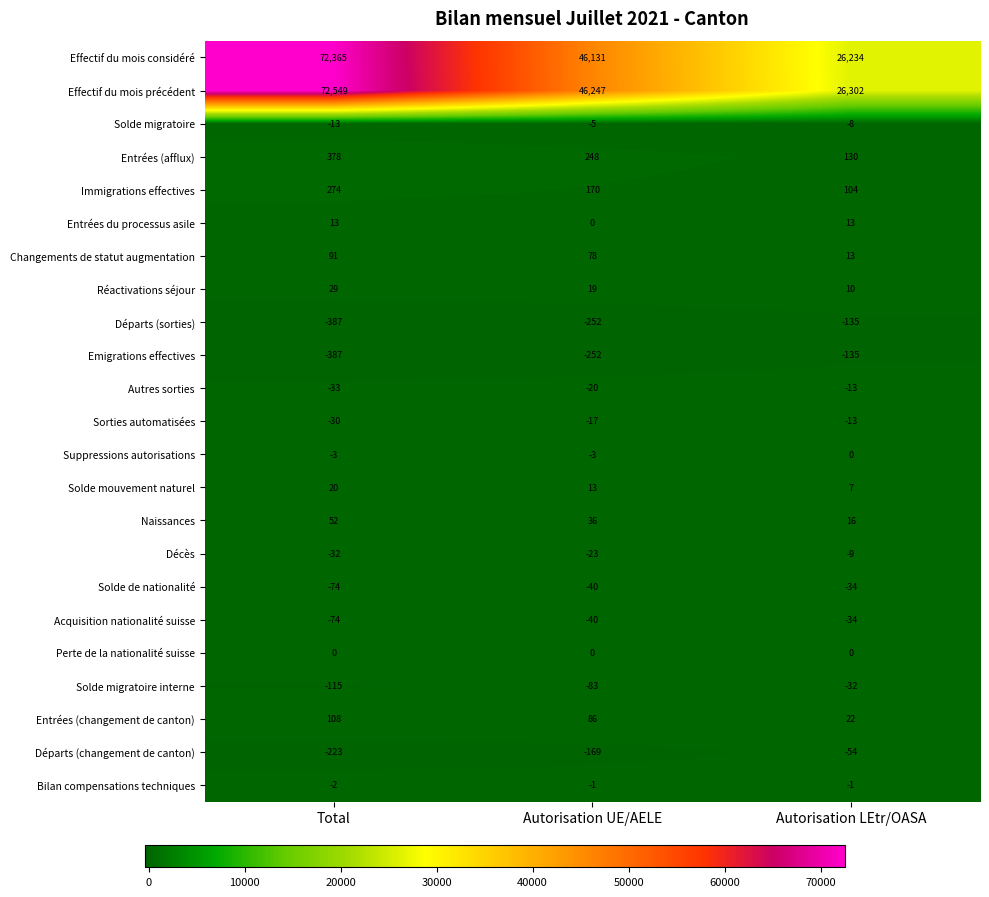

Is it true that Solde de nationalité equals -50 at Autorisation LEtr/OASA?

False